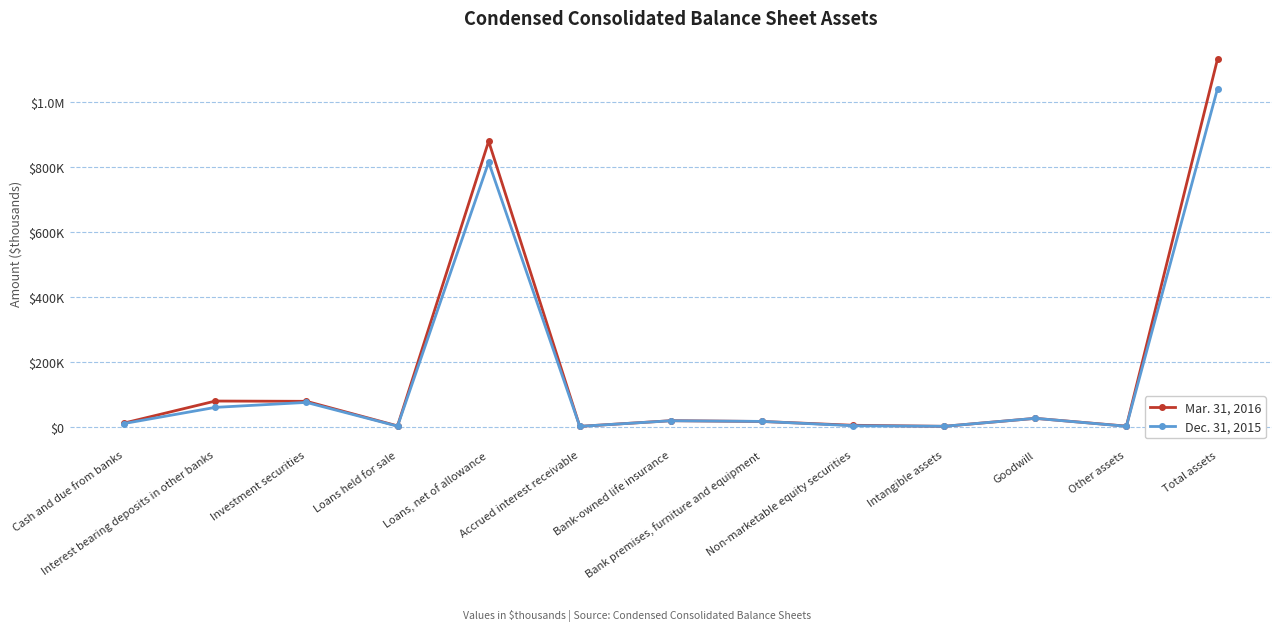

True or false: Dec. 31, 2015 has more than 2 points higher than both neighbors.

True